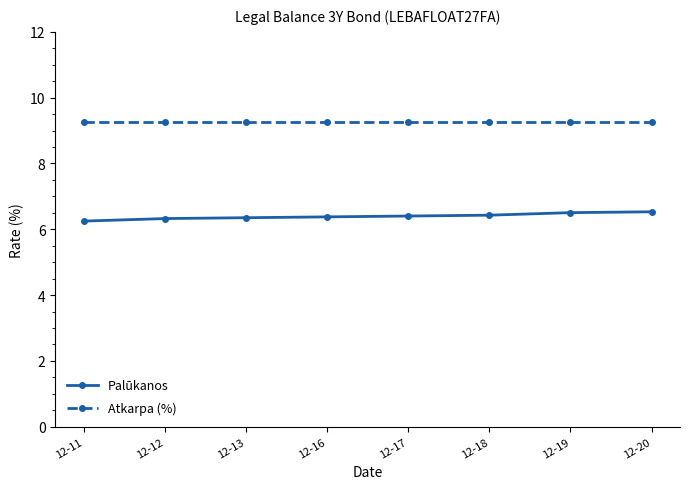

What is the maximum value shown in the chart?

9.3